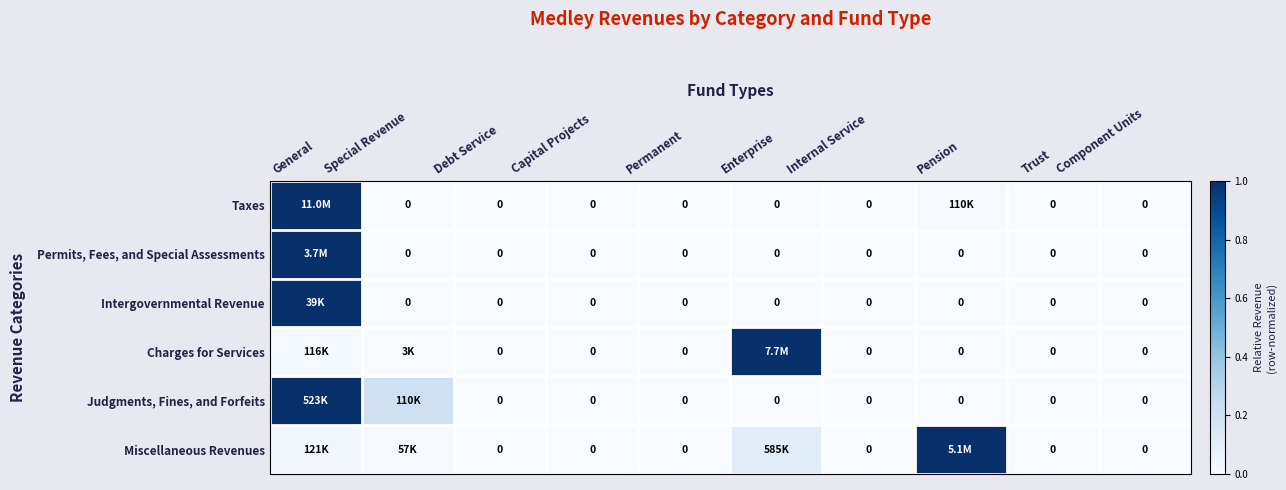

At which category does the chart reach its minimum across all series?

Special Revenue